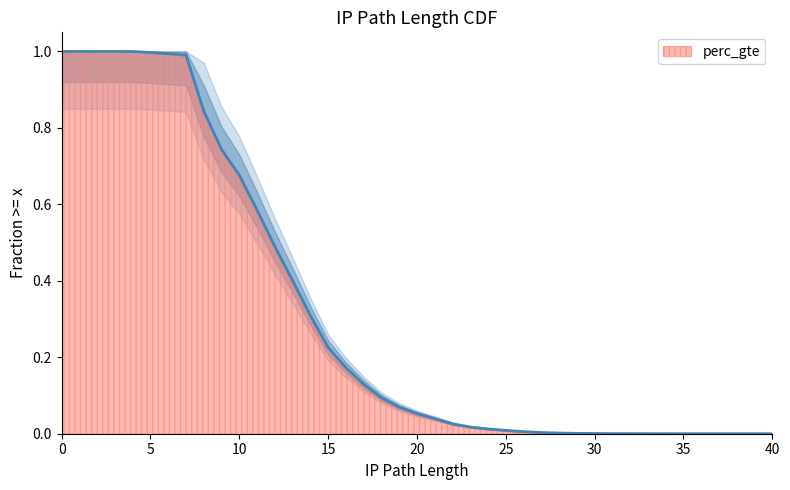

What is the greatest value displayed?

1.0